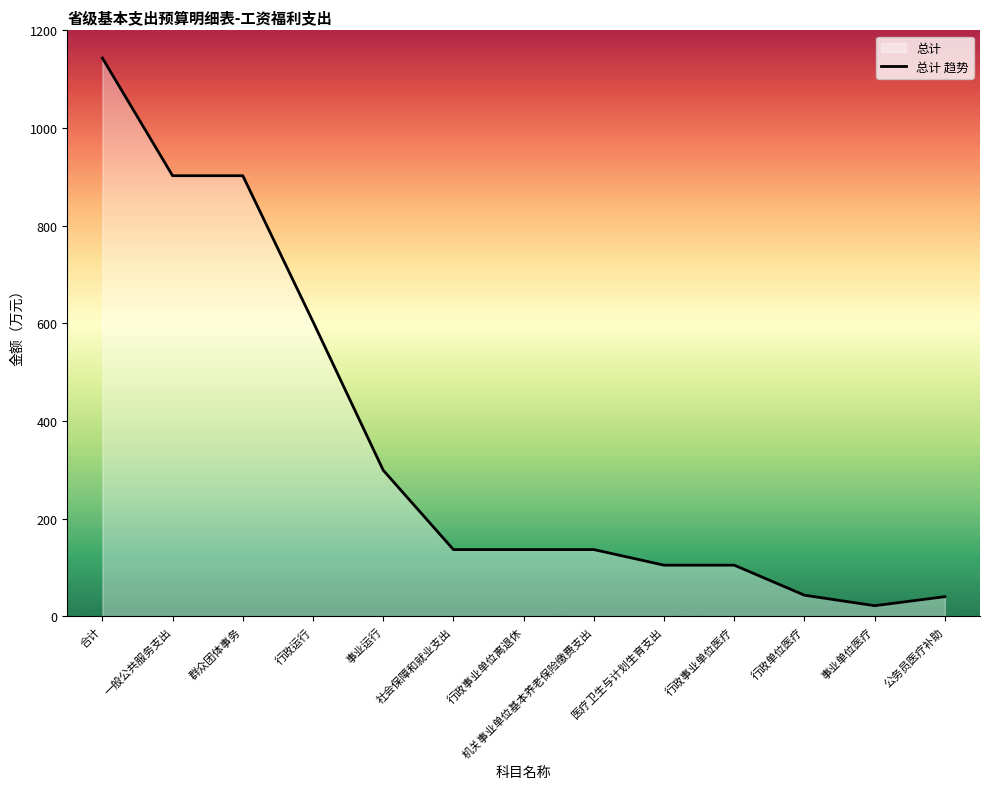

Where is the first local minimum?

事业单位医疗